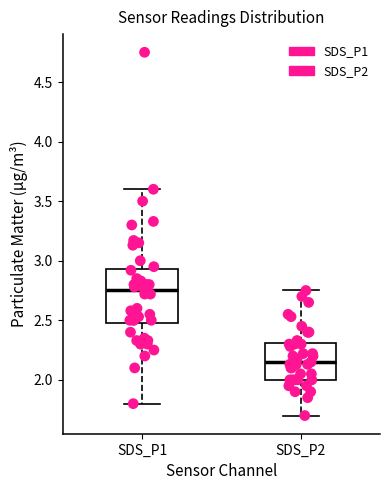

Reading left to right, read every box against the y-axis: the position of its median line, the range the box covers, and the ends of its whiskers. The values are not printed on the chart, so give them approximately, as read against the axis.

SDS_P1: median 2.75, box 2.50 to 2.95, whiskers 1.80 to 3.60
SDS_P2: median 2.15, box 2.00 to 2.30, whiskers 1.70 to 2.75